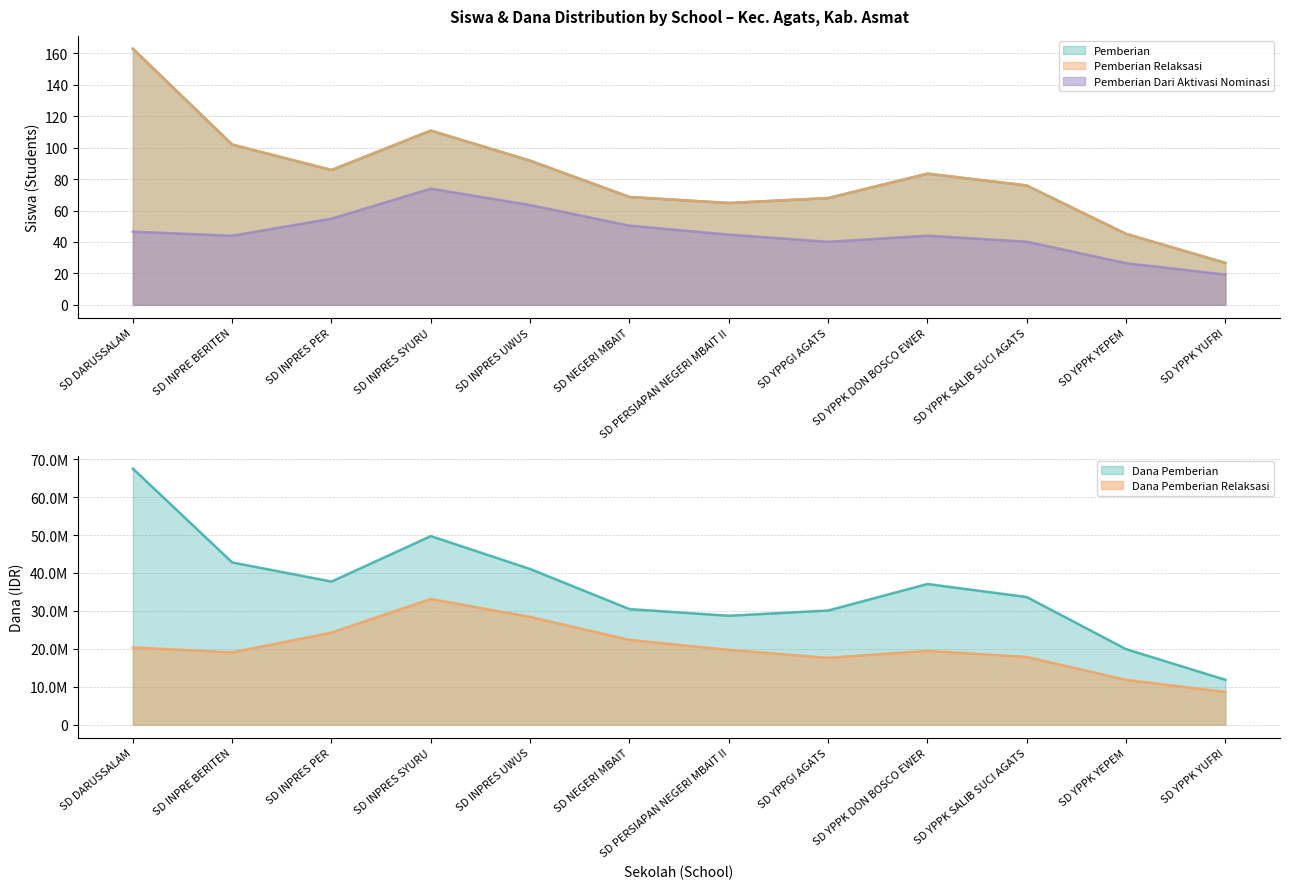

Is it true that Pemberian Relaksasi equals 16 at SD YPPK YEPEM?

False